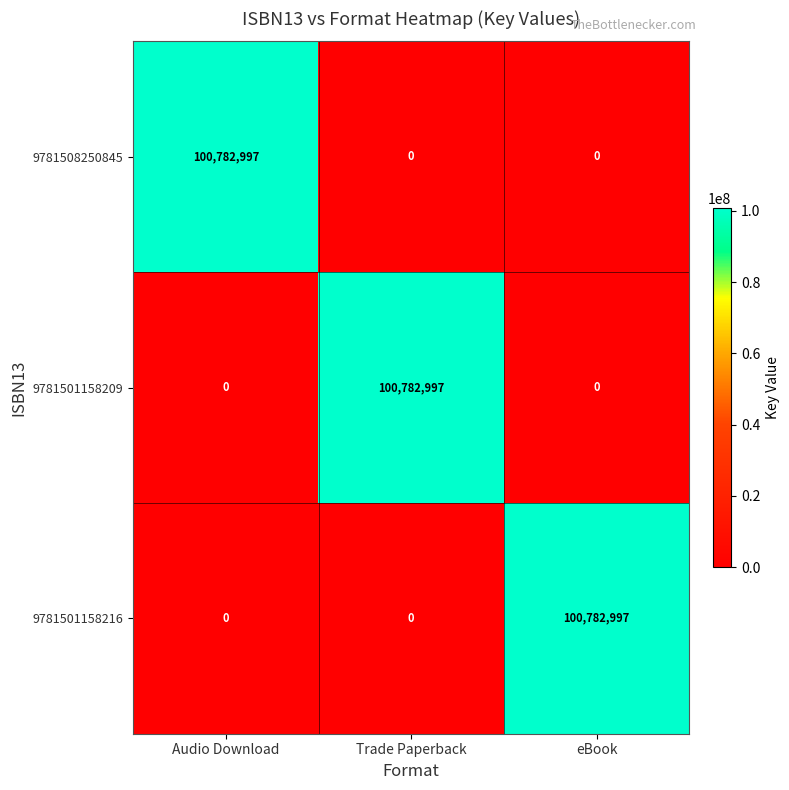

What is the highest value of the 9781501158216 series?

100782997